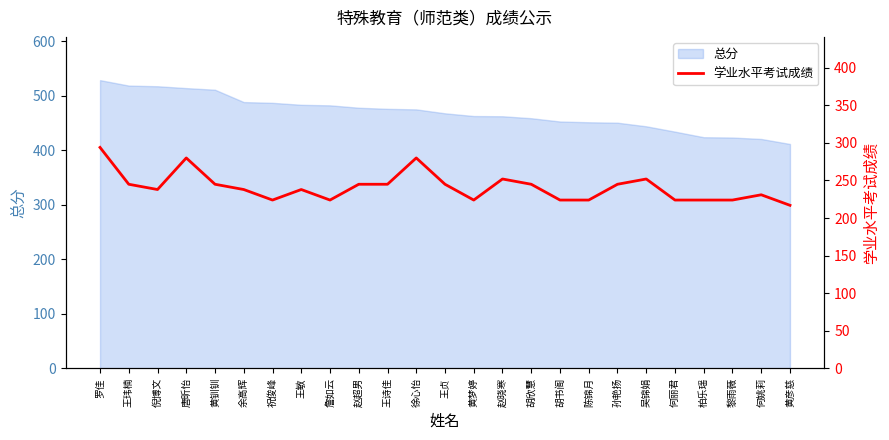

How many values exceed 238?

12